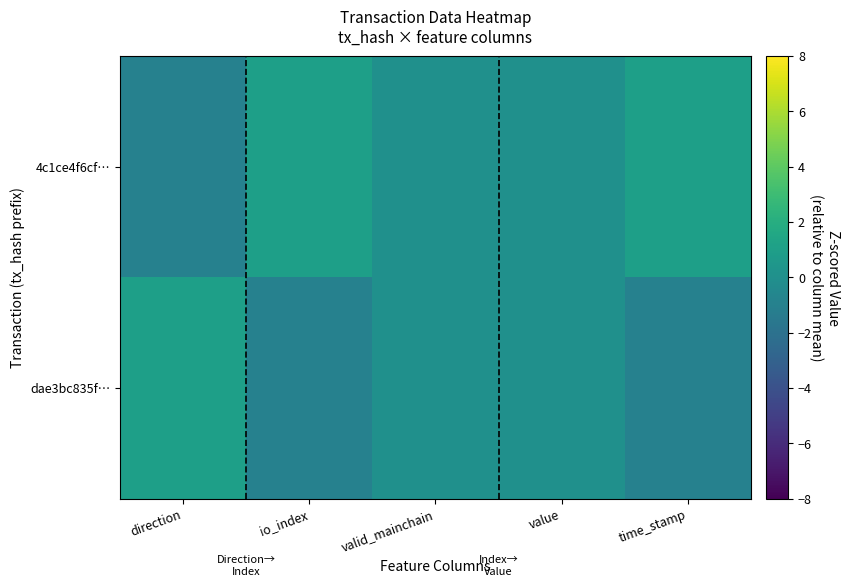

What is the greatest value displayed?

1